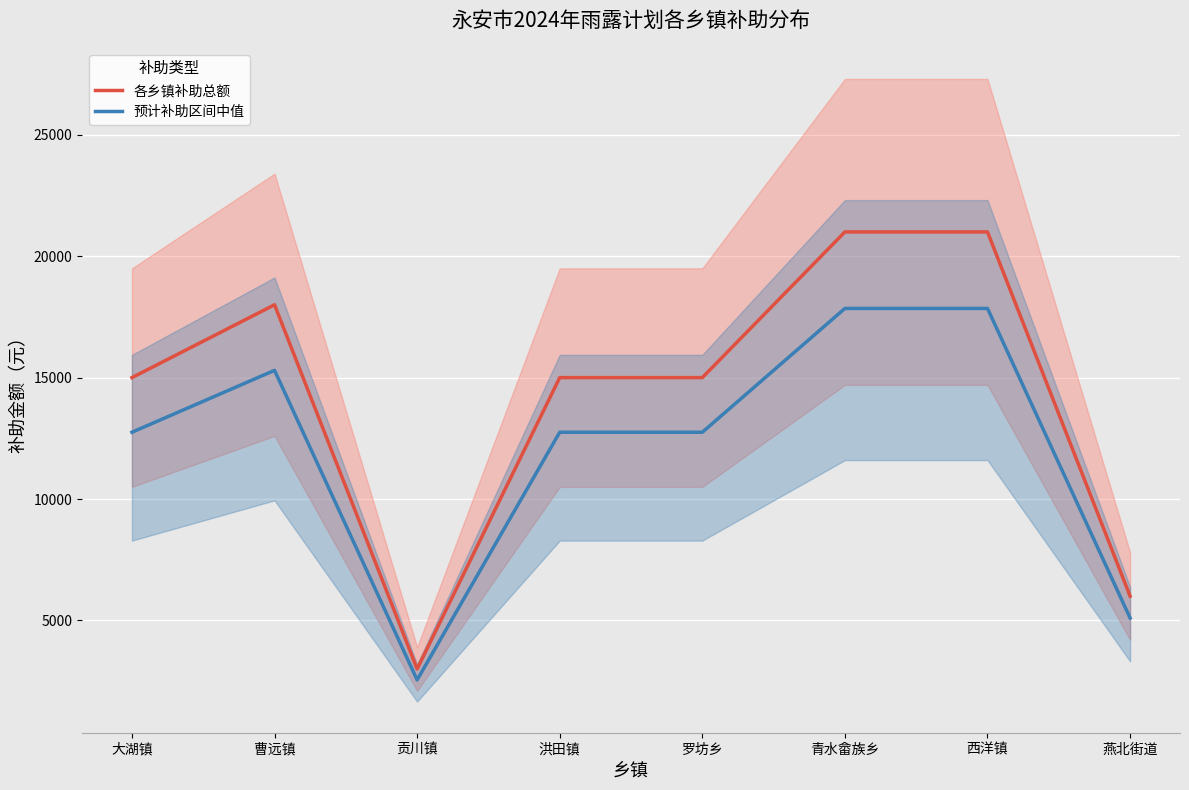

Which category has the lowest value in the 各乡镇补助总额 series?

贡川镇